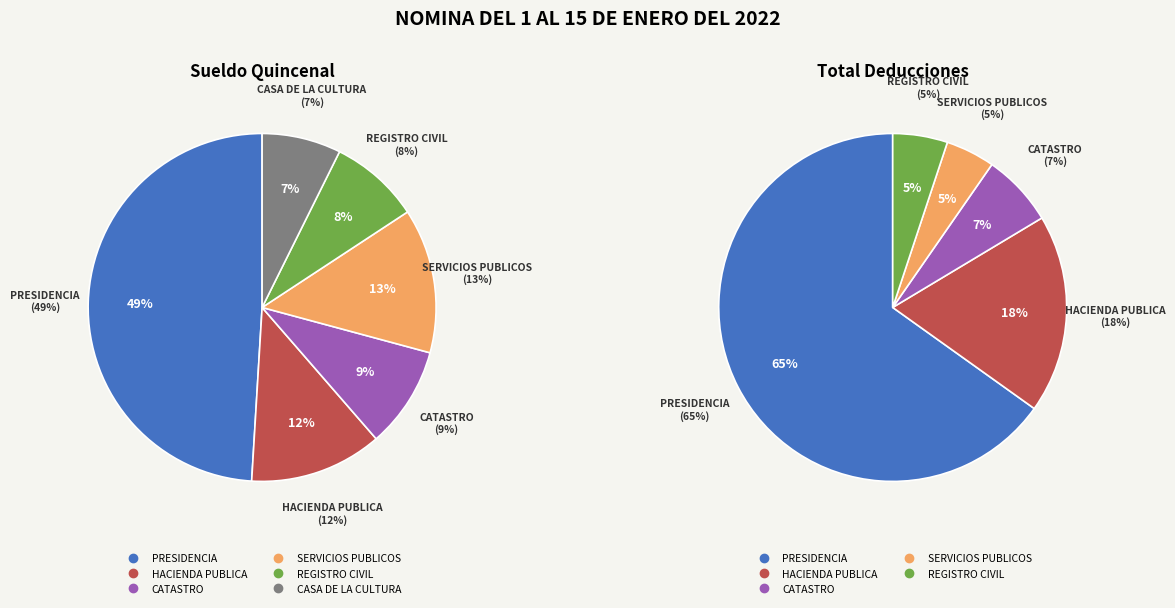

Does CASA DE LA CULTURA account for over 50% of the chart?

No